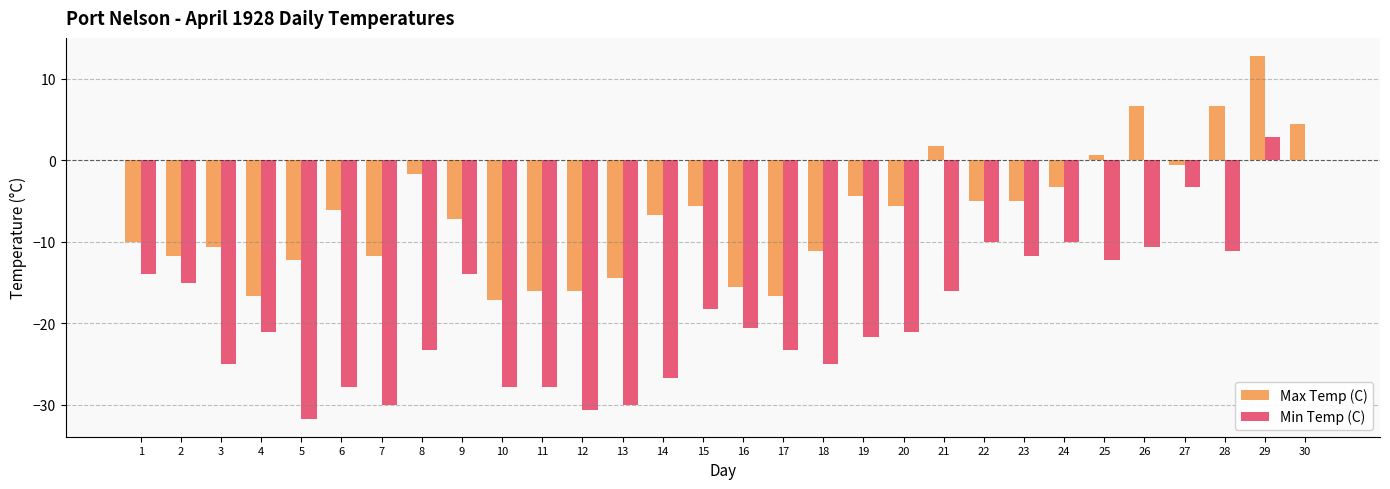

What is the highest value of the Max Temp (C) series?

12.8